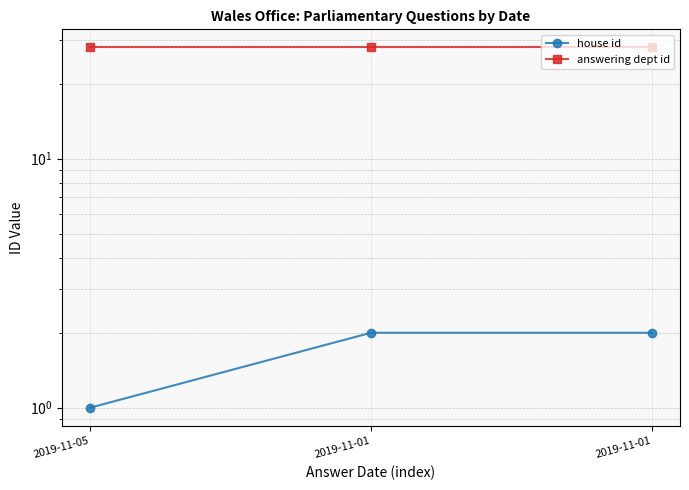

Rank the series at 2019-11-01 from lowest to highest value.

house id, answering dept id